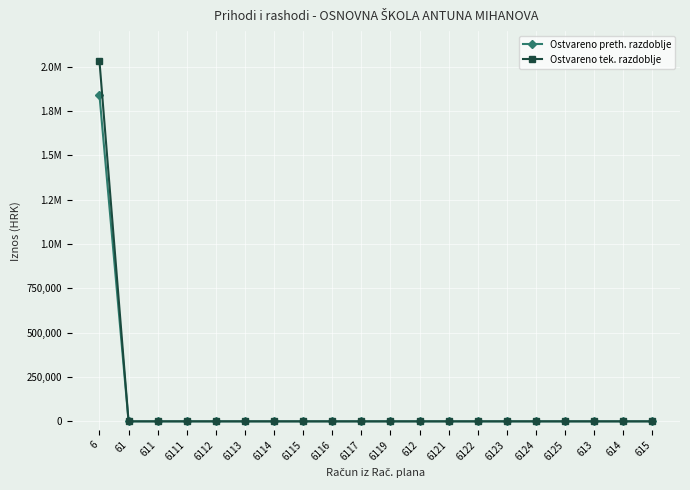

What is the label of the 20th point from the right?

6